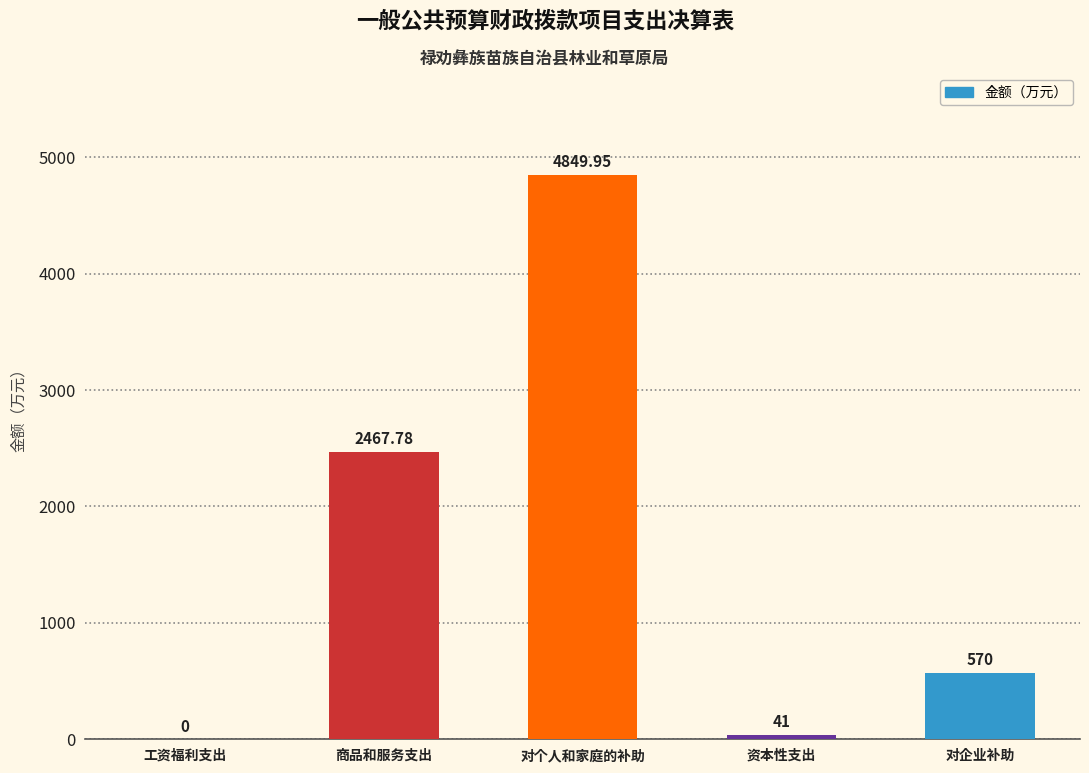

Where does the data first go above 570?

商品和服务支出